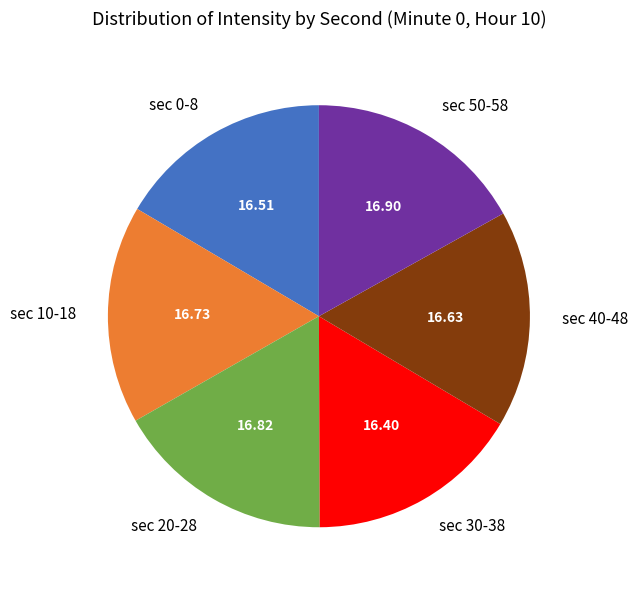

Does sec 20-28 account for over 50% of the chart?

No